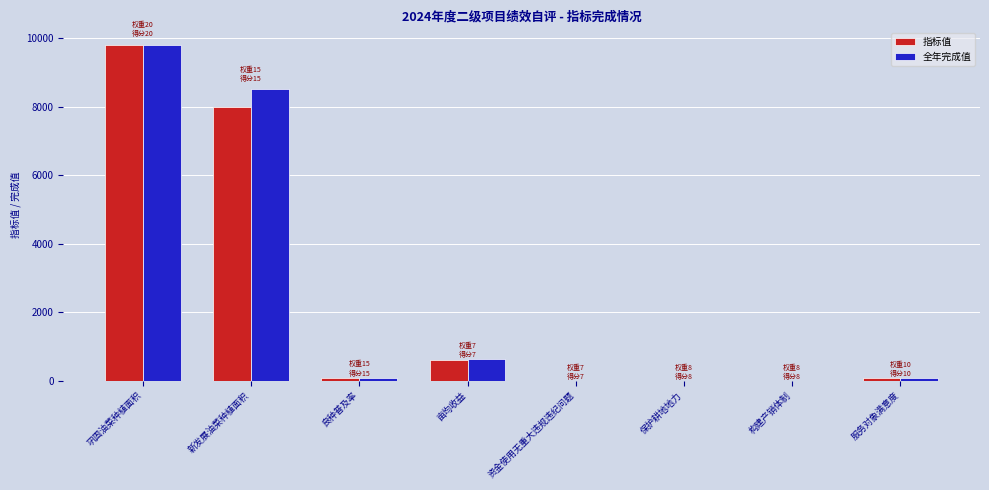

True or false: 全年完成值 has a value of 13458 at 新发展油菜种植面积.

False